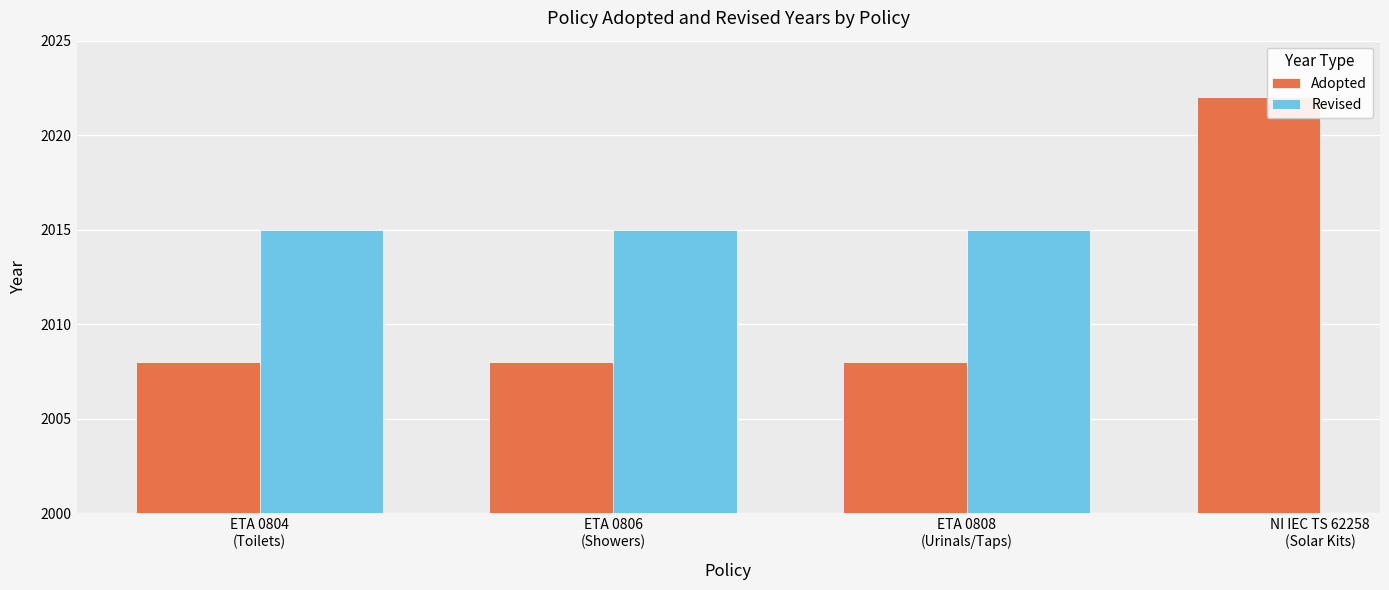

Is the value of Revised at ETA 0808
(Urinals/Taps) greater than the value of Adopted at ETA 0806
(Showers)?

Yes